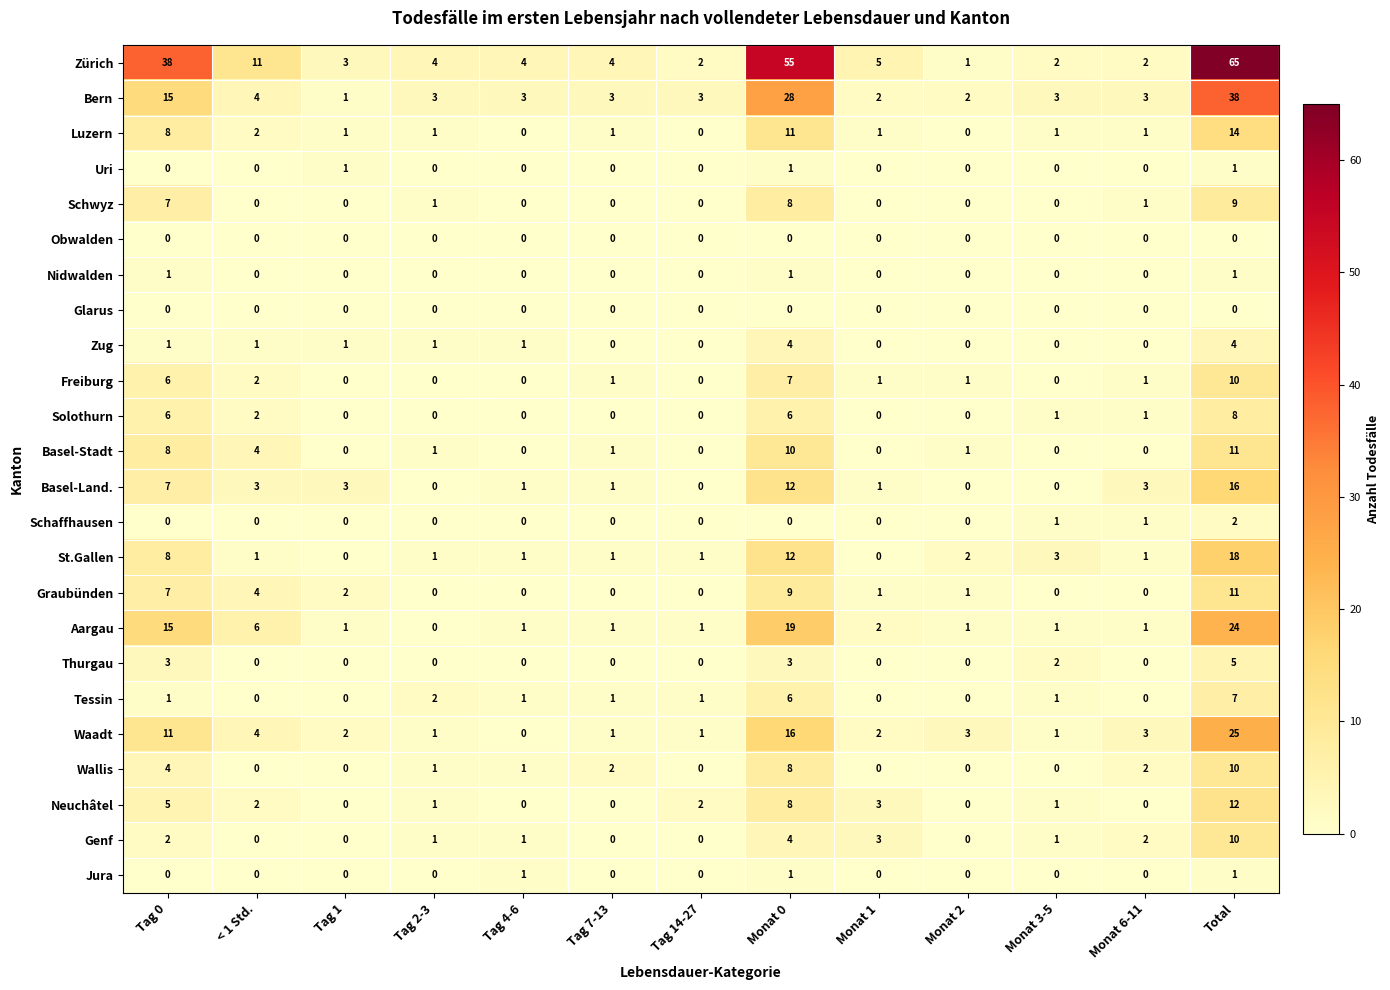

What is the difference between the second highest and minimum values in the Wallis series?

8